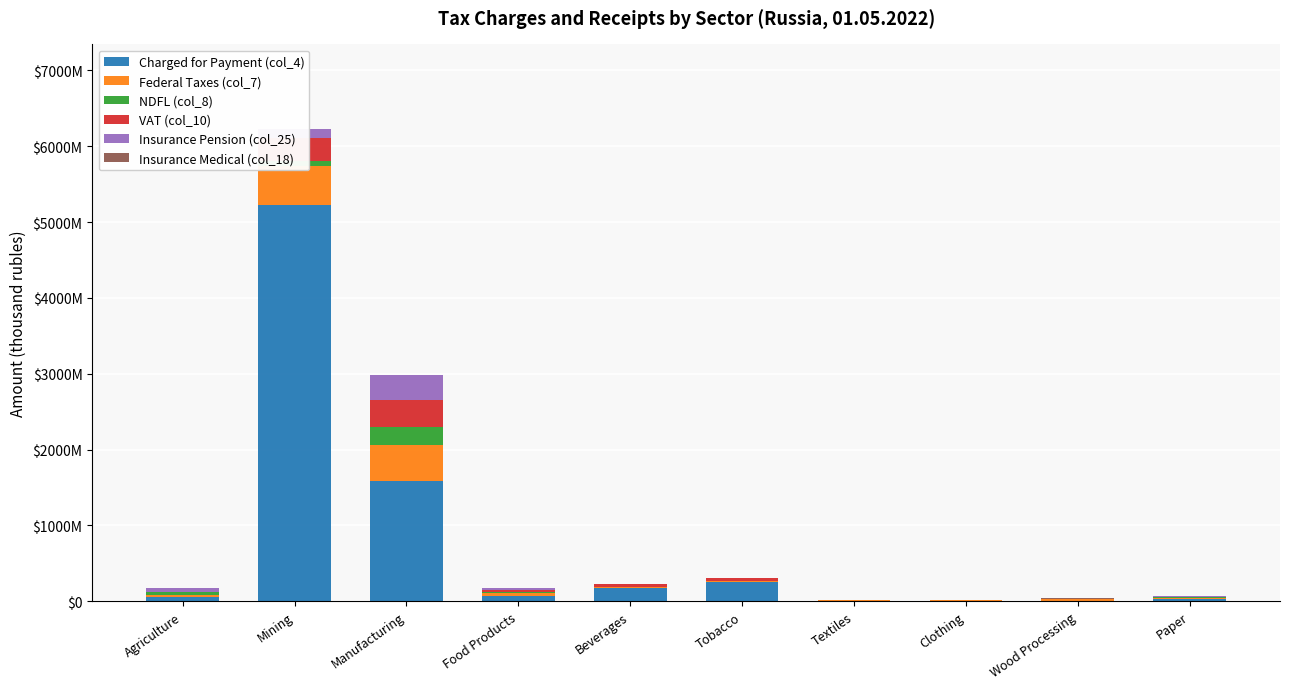

Where does the Federal Taxes (col_7) series first go above 16444981?

Agriculture